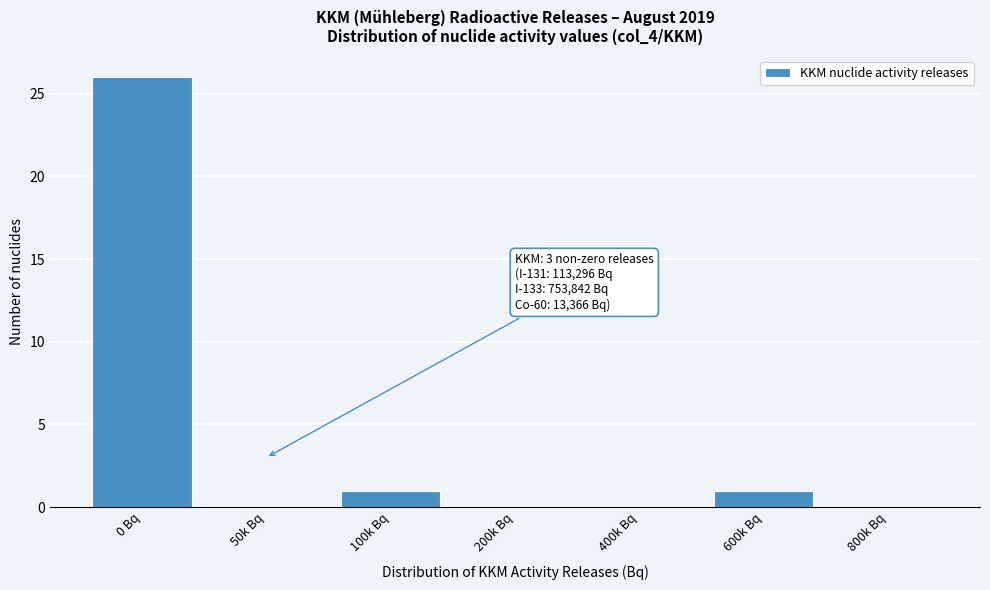

Reading left to right, what are all the values shown in this chart?

0 Bq=26	50k Bq=0	100k Bq=1	200k Bq=0	400k Bq=0	600k Bq=1	800k Bq=0